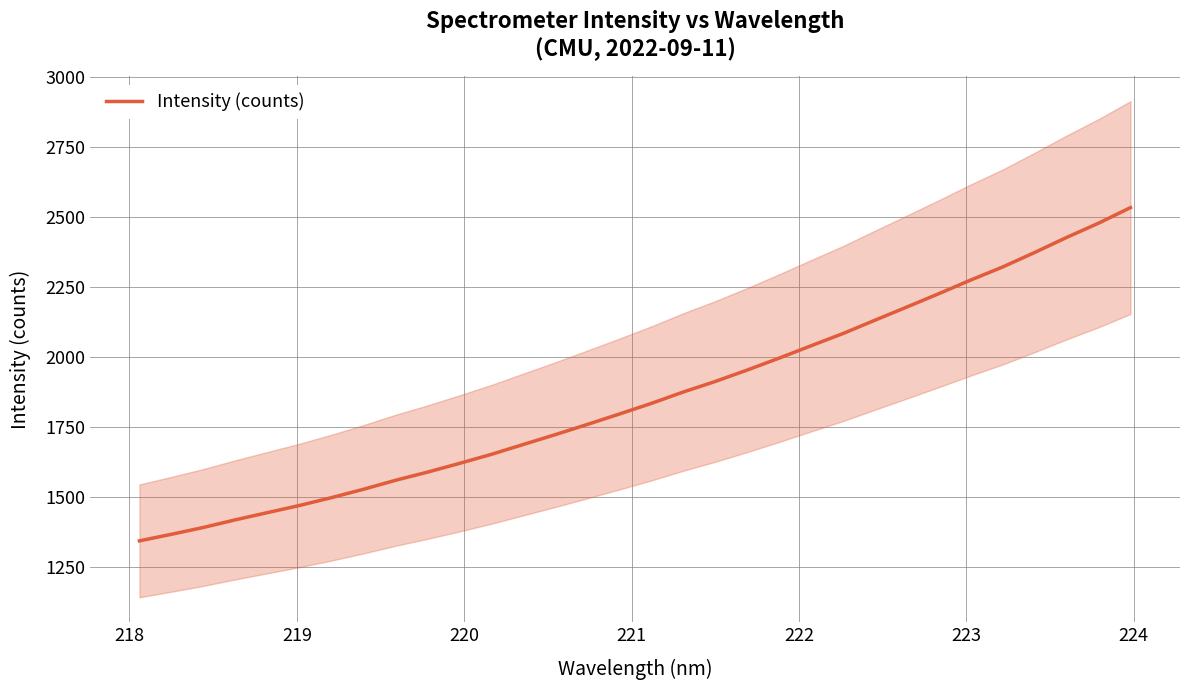

Does the chart have visible grid lines?

Yes